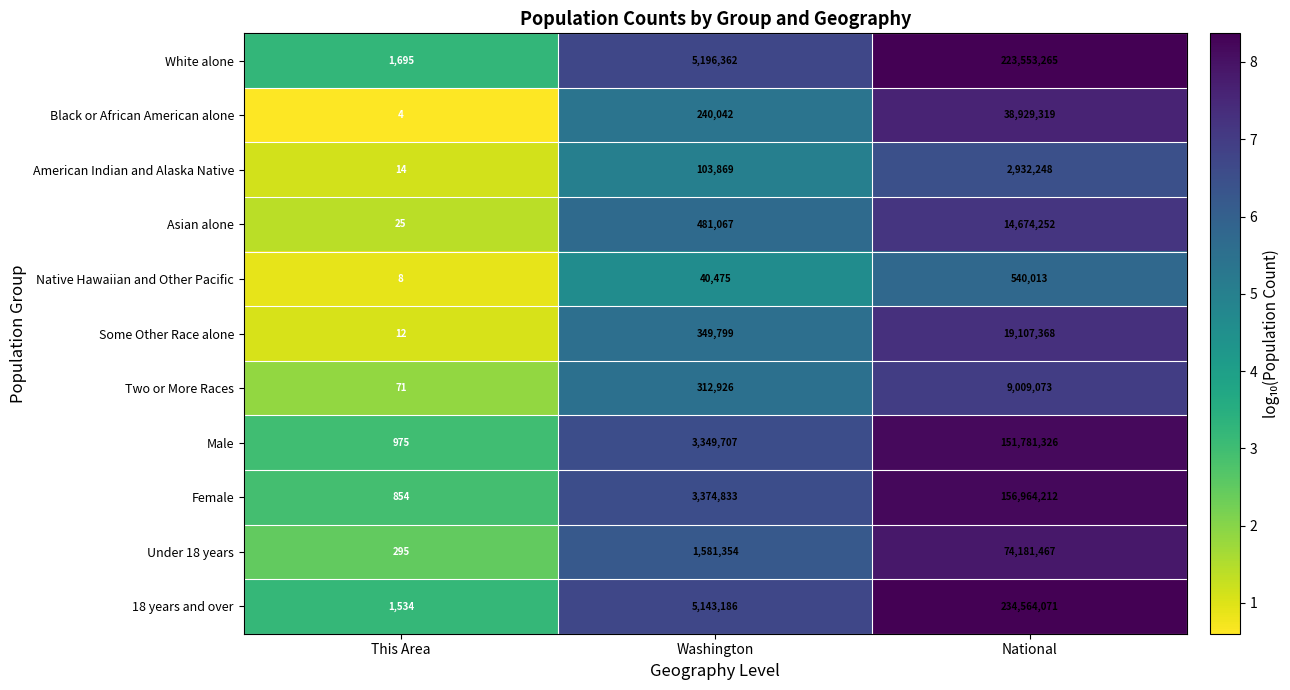

List the labels in order of American Indian and Alaska Native value, largest first.

National, Washington, This Area